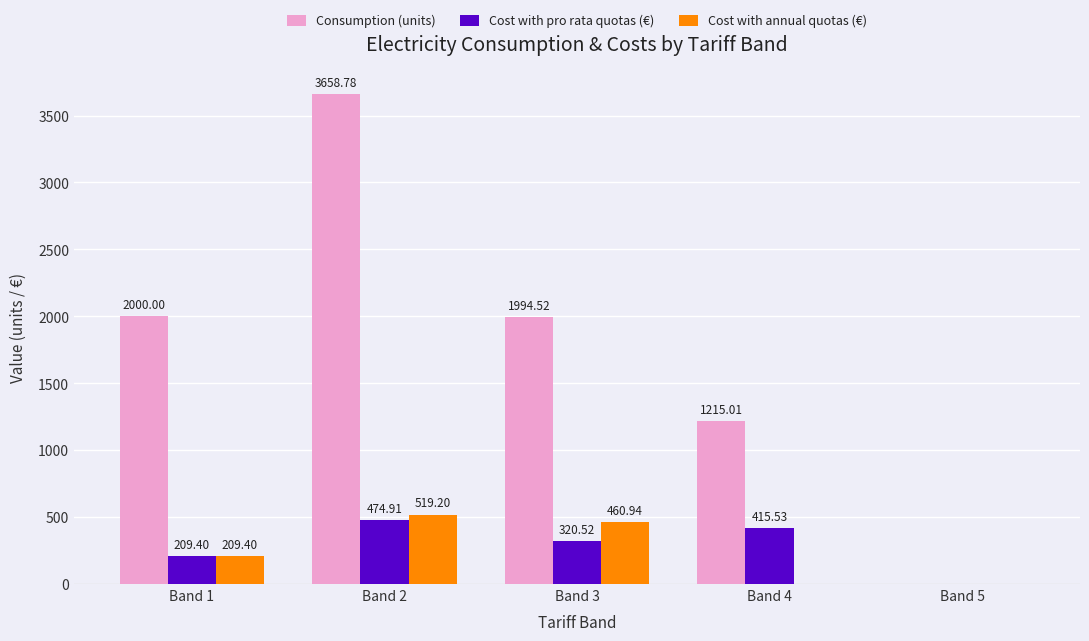

Reading left to right, transcribe all the data shown in this chart.

Consumption (units): 2000.0	3658.8	1994.5	1215.0	0.0
Cost with pro rata quotas (€): 209.4	474.9	320.5	415.5	0.0
Cost with annual quotas (€): 209.4	519.2	460.9	0.0	0.0